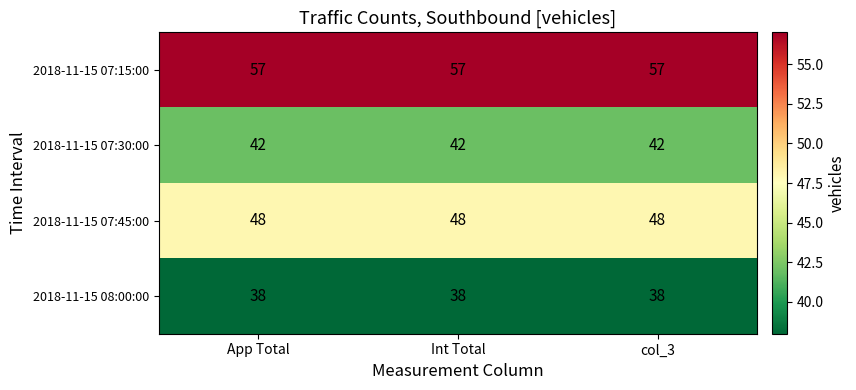

What is the difference between the highest and lowest values at Int Total?

19